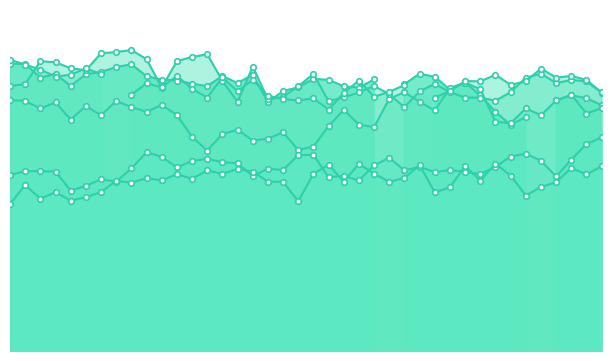

List the labels in order of 8.365 value, largest first.

06:30, 06:20, 01:30, 05:40, 03:20, 03:10, 05:30, 01:40, 04:10, 02:10, 06:10, 05:50, 02:00, 02:20, 02:30, 04:00, 04:30, 05:20, 01:50, 01:20, 02:50, 03:00, 04:50, 04:20, 00:20, 00:10, 00:30, 05:00, 04:40, 05:10, 00:00, 02:40, 03:40, 06:00, 03:30, 01:00, 03:50, 01:10, 00:50, 00:40